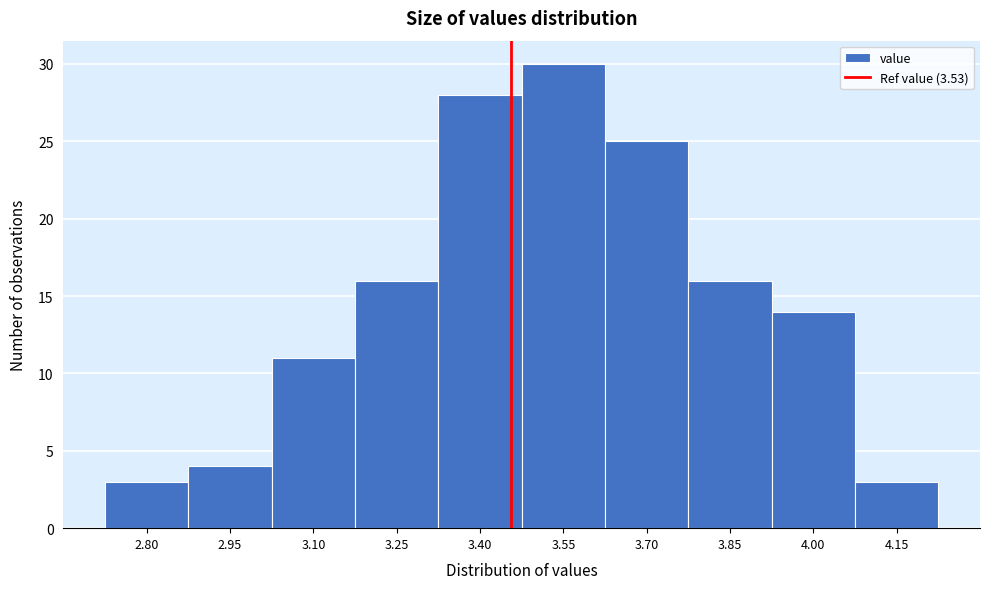

Reading left to right, extract all data points from this chart.

2.80=3	2.95=4	3.10=11	3.25=16	3.40=28	3.55=30	3.70=25	3.85=16	4.00=14	4.15=3